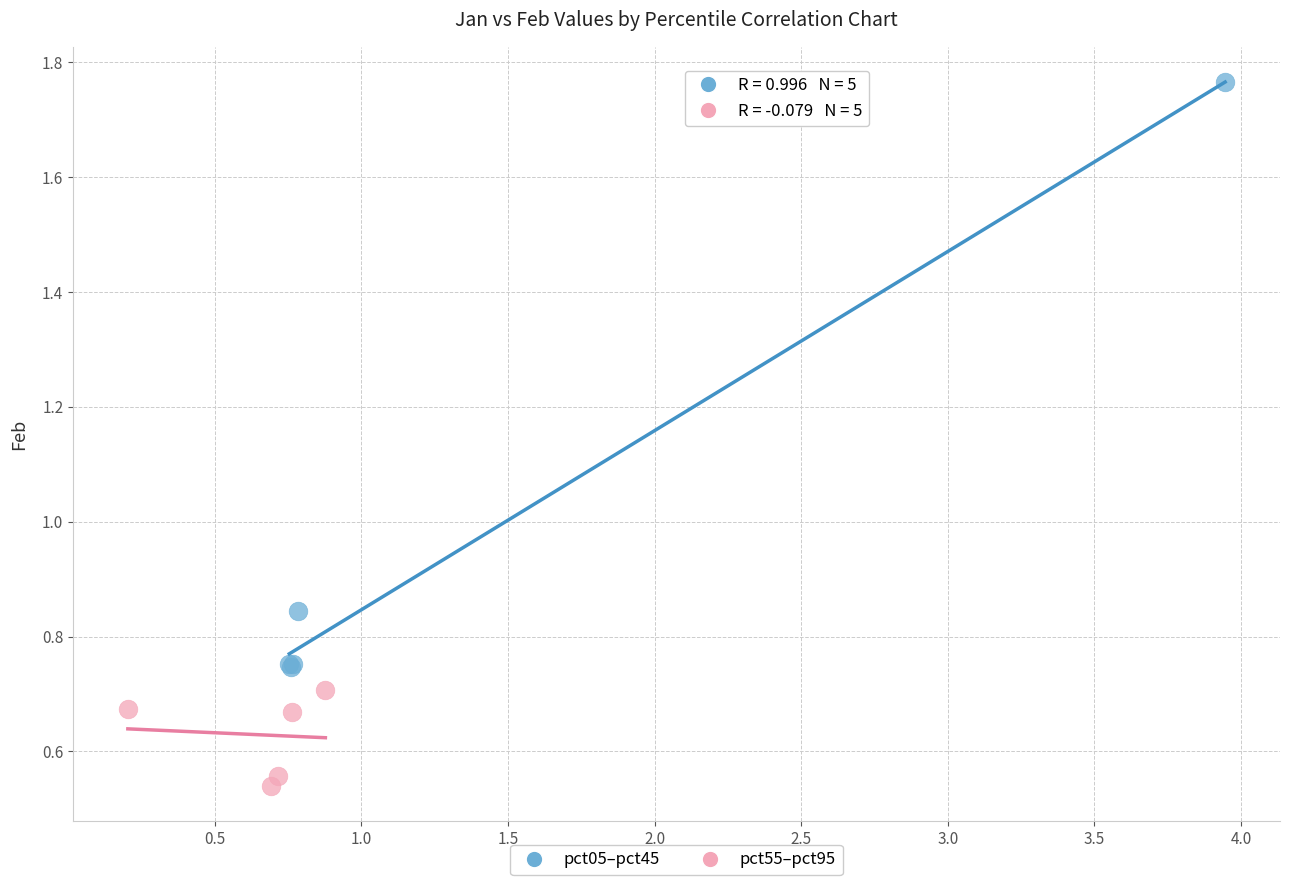

Which series reaches the minimum Y coordinate?

pct55–pct95